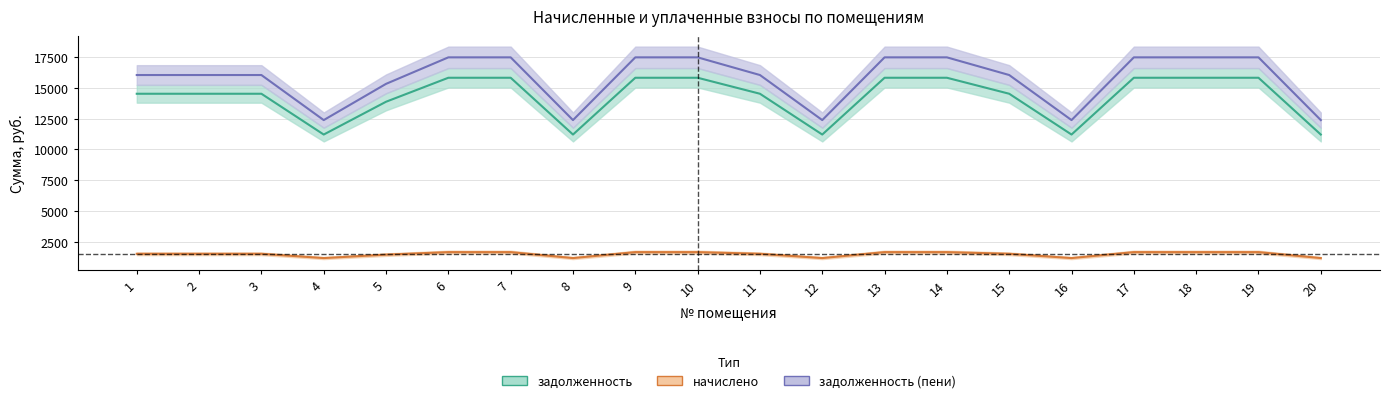

Which category has the highest value across all series?

6